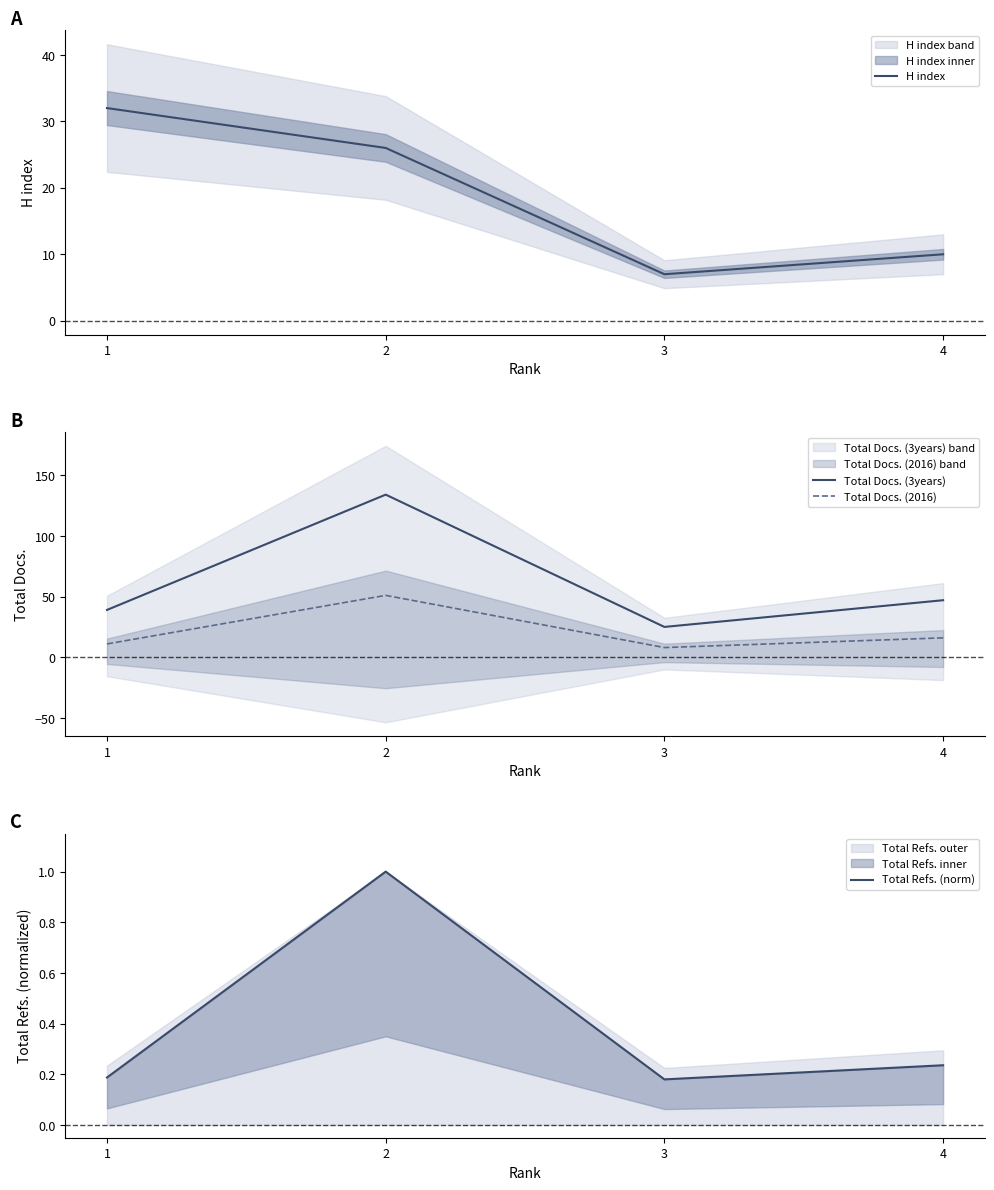

What is the difference between the highest and lowest values at 3?

24.8